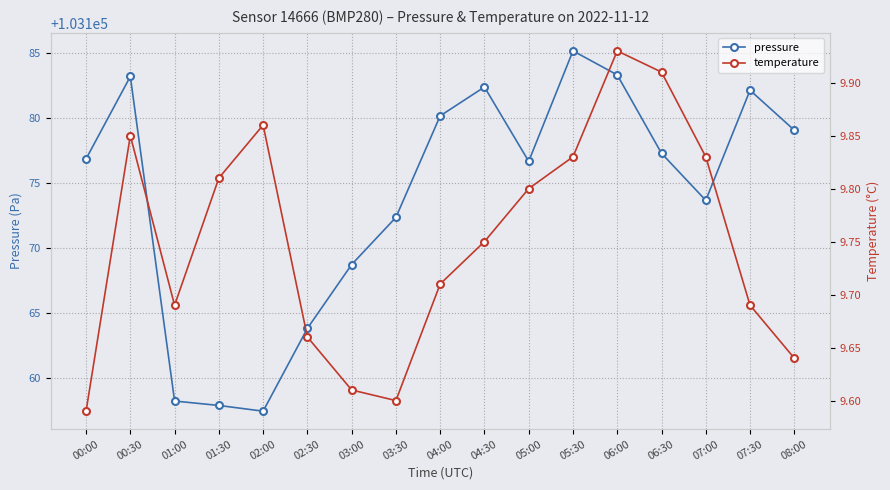

Between 00:30 and 03:00, which is larger?

00:30